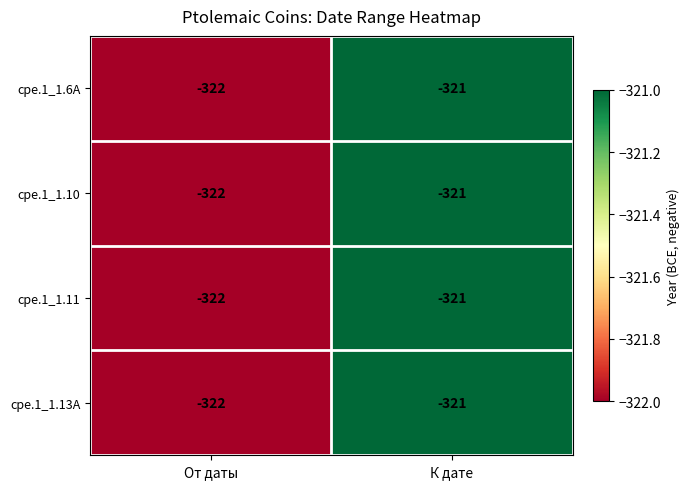

What is the sum of the cpe.1_1.13A values at К дате and От даты?

-643